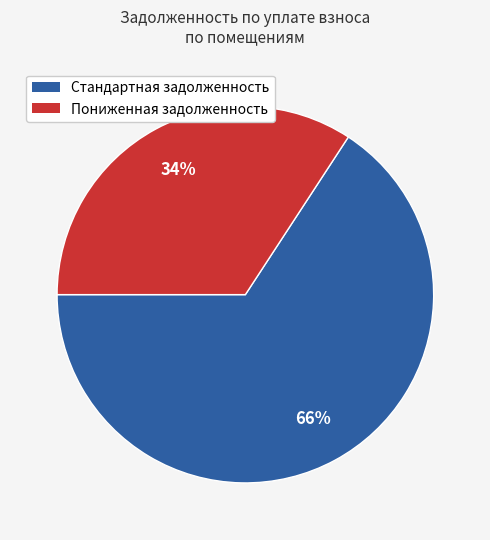

Is it true that Пониженная задолженность is 23% of the pie?

False